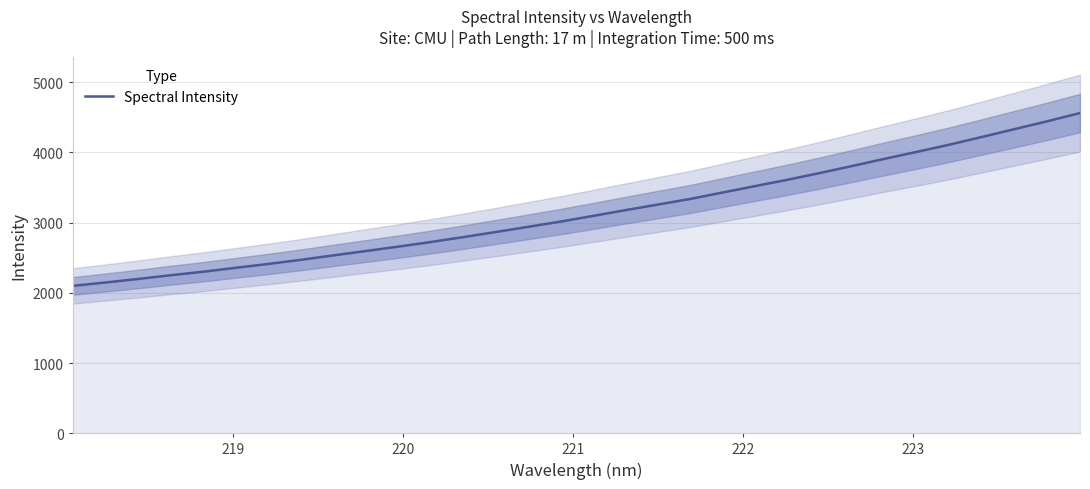

The value at 30 is 1370.2. True or false?

False